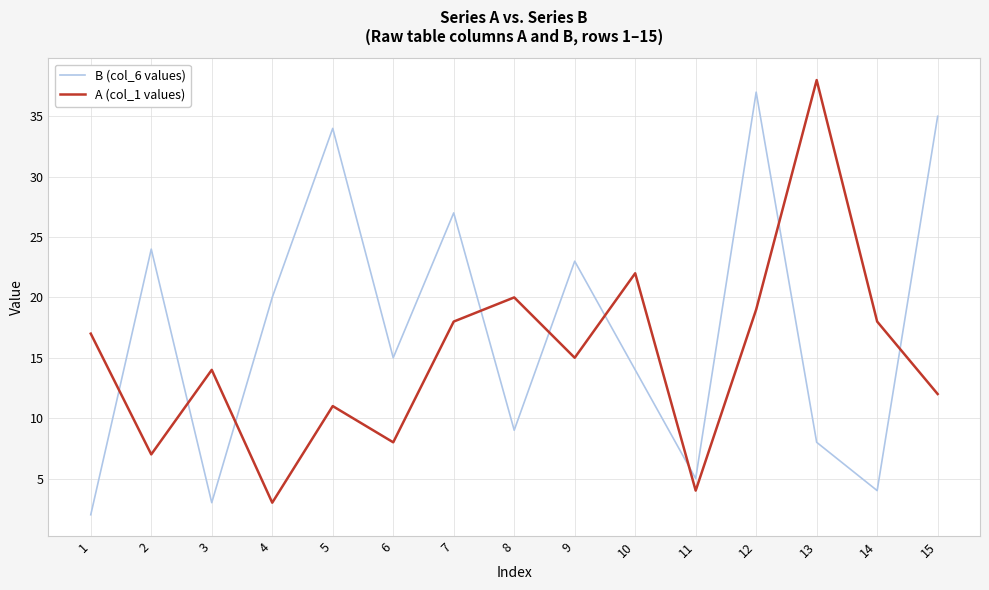

At which label is A (col_1 values) closest to 20?

8